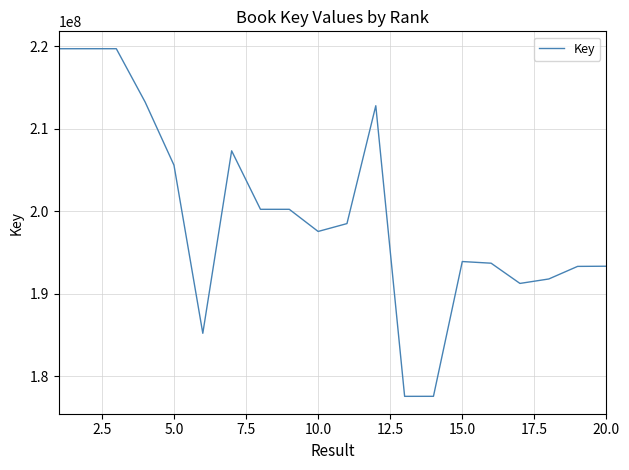

What is the minimum value shown in the chart?

177547038